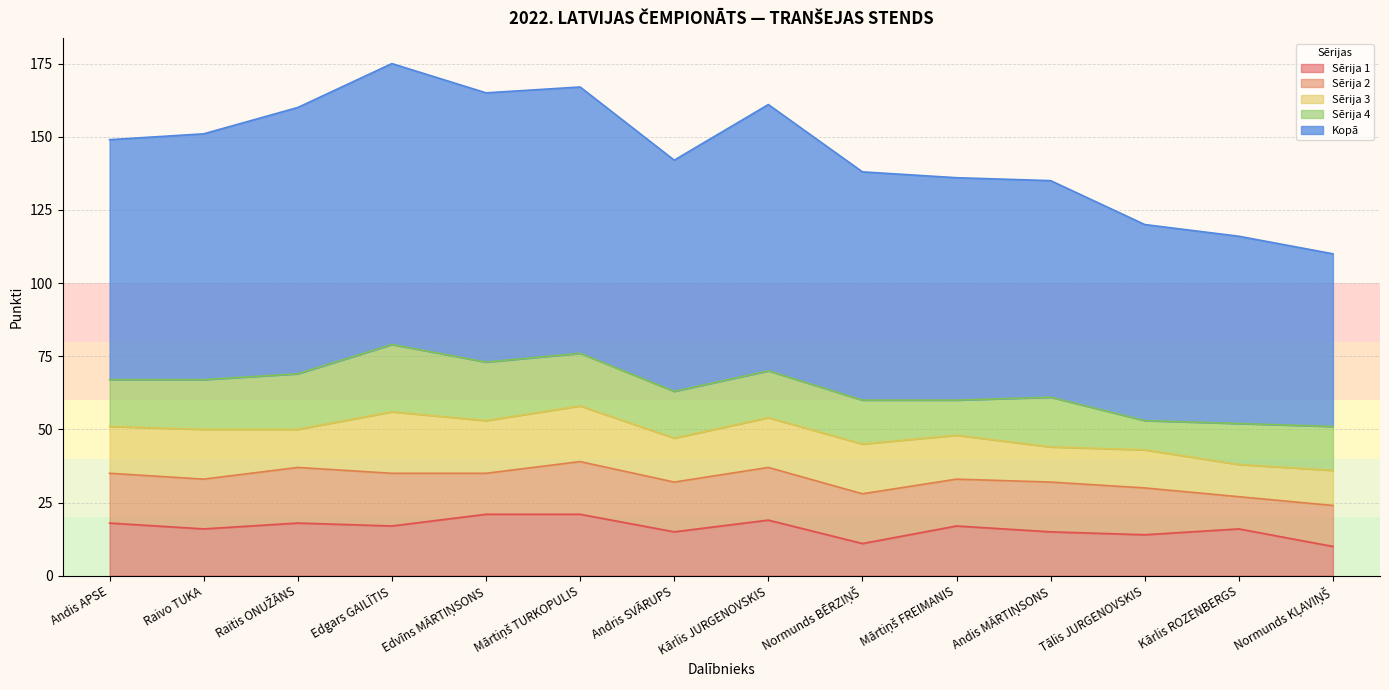

True or false: Kopā has more than 0 points higher than both neighbors.

True